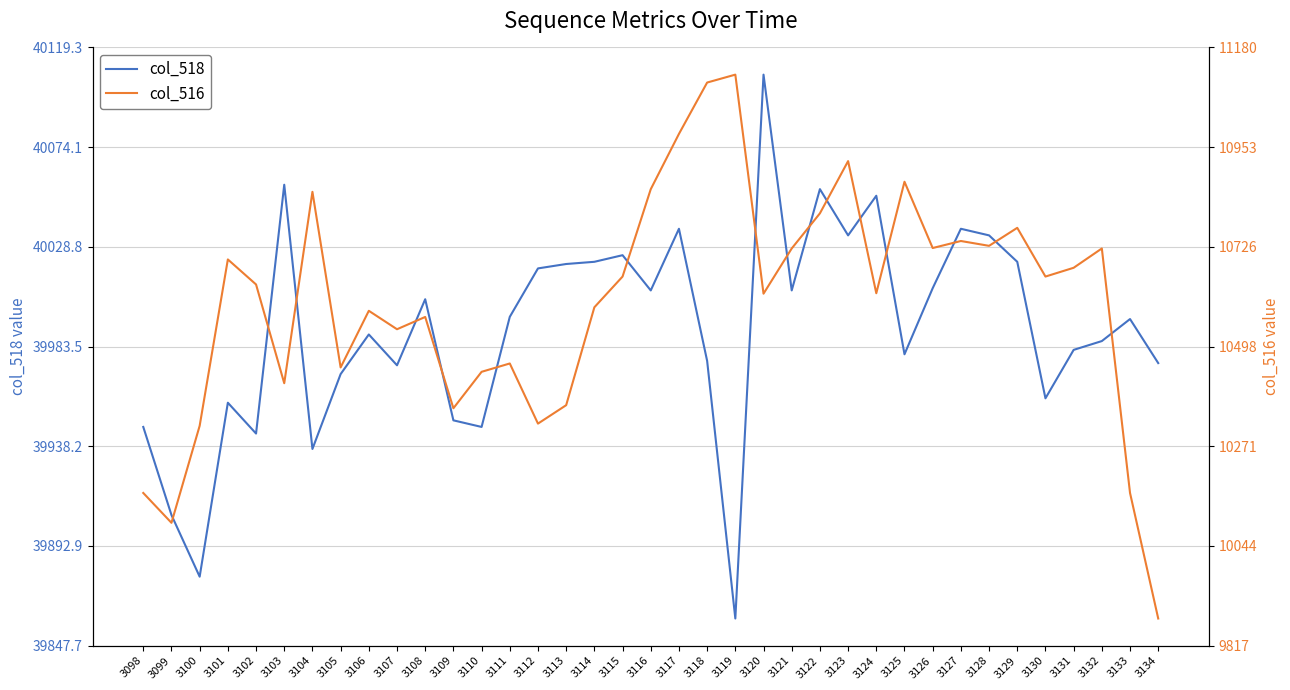

Reading left to right, list all the values displayed in this chart.

col_518: 3098=39947	3099=39907	3100=39879	3101=39958	3102=39944	3103=40057	3104=39937	3105=39971	3106=39989	3107=39975	3108=40005	3109=39950	3110=39947	3111=39997	3112=40019	3113=40021	3114=40022	3115=40025	3116=40009	3117=40037	3118=39977	3119=39860	3120=40107	3121=40009	3122=40055	3123=40034	3124=40052	3125=39980	3126=40010	3127=40037	3128=40034	3129=40022	3130=39960	3131=39982	3132=39986	3133=39996	3134=39976
col_516: 3098=10165	3099=10097	3100=10318	3101=10697	3102=10640	3103=10415	3104=10851	3105=10451	3106=10580	3107=10538	3108=10566	3109=10358	3110=10441	3111=10460	3112=10323	3113=10365	3114=10588	3115=10658	3116=10857	3117=10983	3118=11100	3119=11118	3120=10619	3121=10722	3122=10802	3123=10921	3124=10620	3125=10874	3126=10723	3127=10739	3128=10728	3129=10769	3130=10658	3131=10678	3132=10722	3133=10165	3134=9879